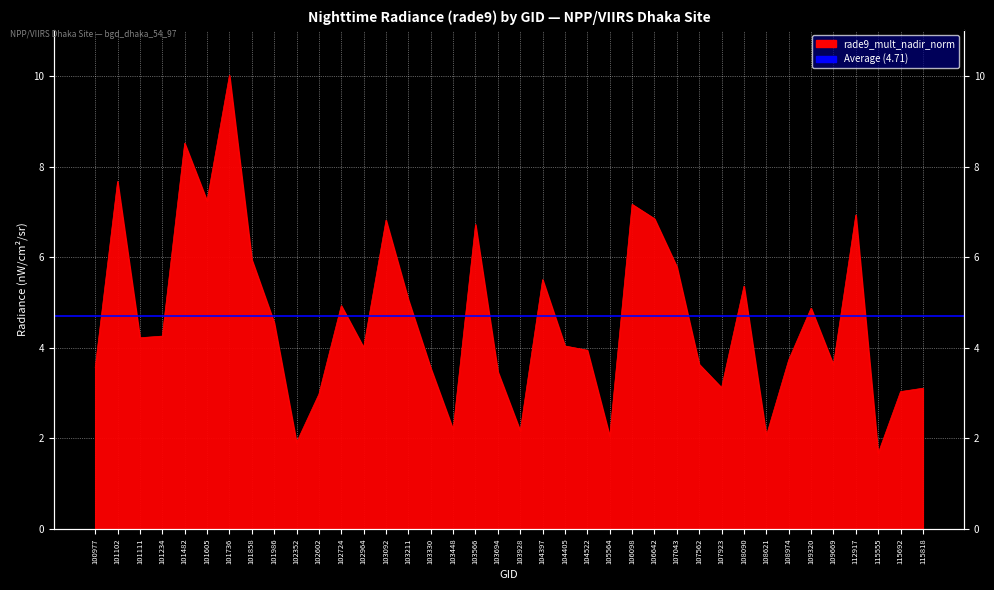

Reading left to right, transcribe all the data shown in this chart.

3.6	7.7	4.2	4.3	8.5	7.2	10.0	6.0	4.6	1.9	3.0	4.9	4.0	6.8	5.1	3.6	2.2	6.7	3.5	2.2	5.5	4.0	3.9	2.0	7.2	6.9	5.8	3.6	3.1	5.4	2.1	3.7	4.9	3.6	6.9	1.7	3.0	3.1